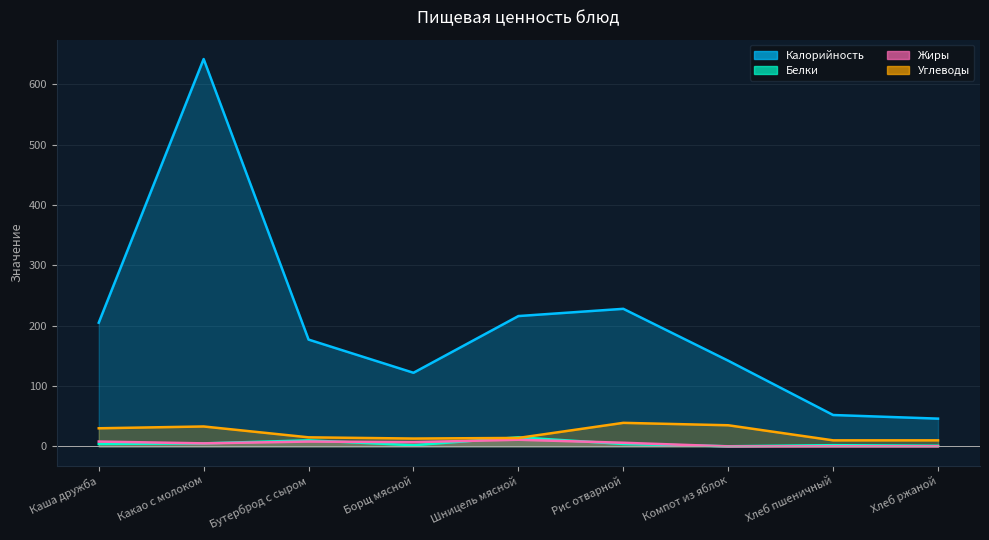

What are all the series names shown in the legend?

Калорийность, Белки, Жиры, Углеводы